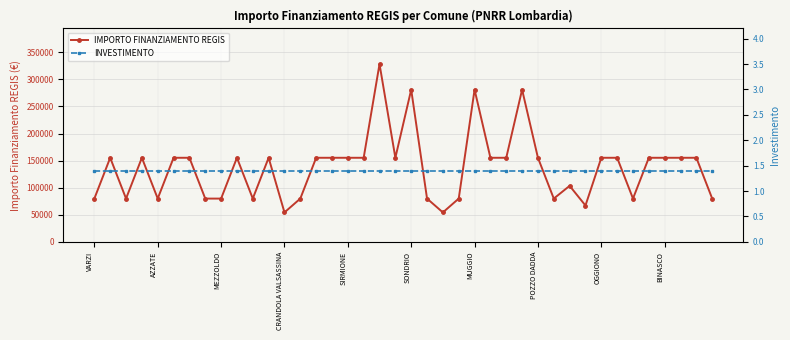

Which series has the largest total across all categories?

IMPORTO FINANZIAMENTO REGIS